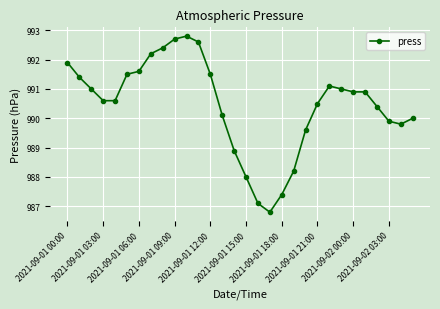

True or false: there are more than 0 points higher than both neighbors.

True